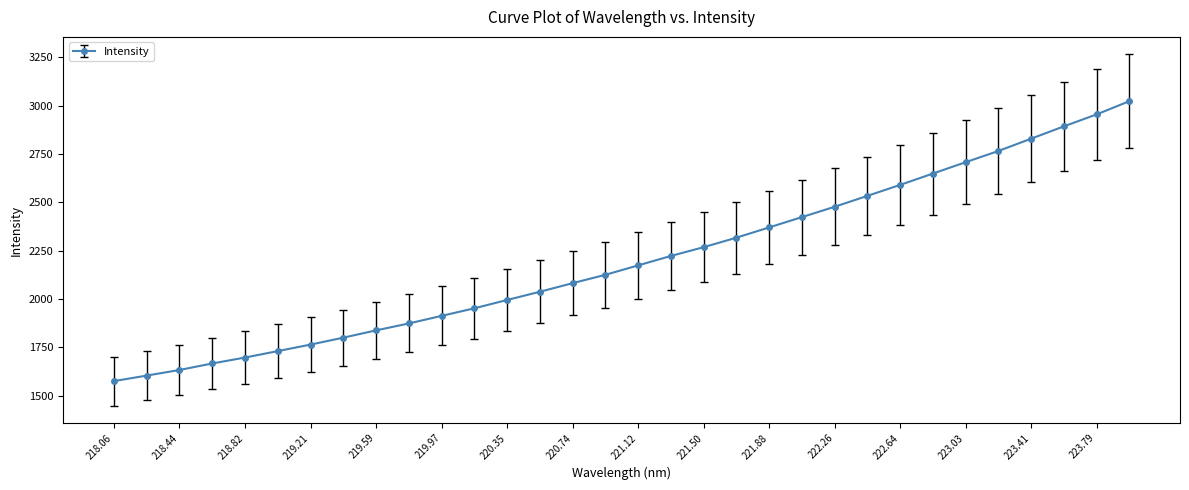

What is the value of the 16th point from the left?

2125.4